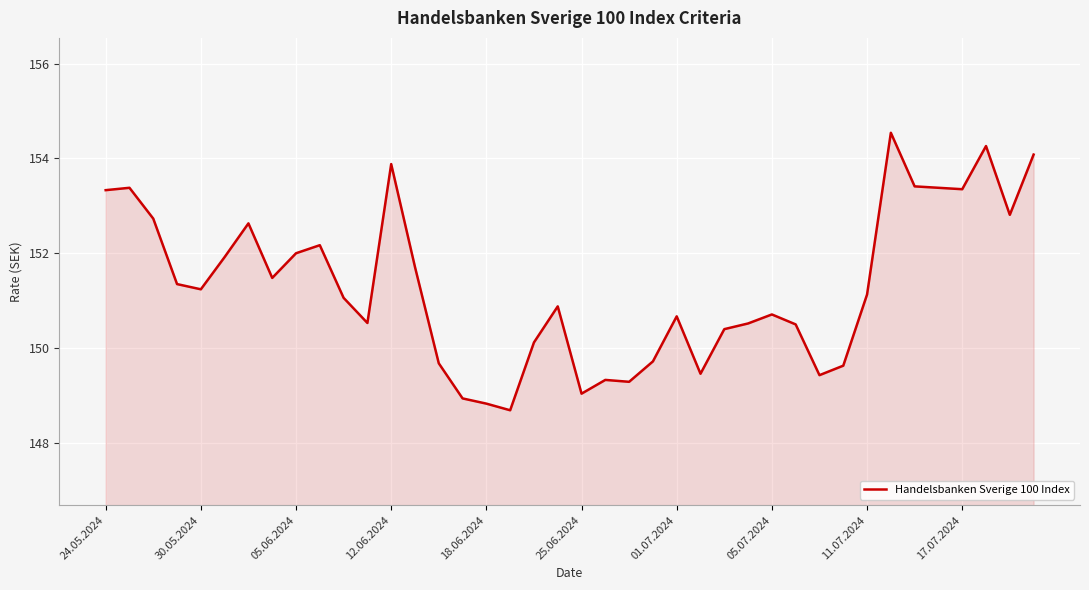

How many distinct data groups are displayed?

1